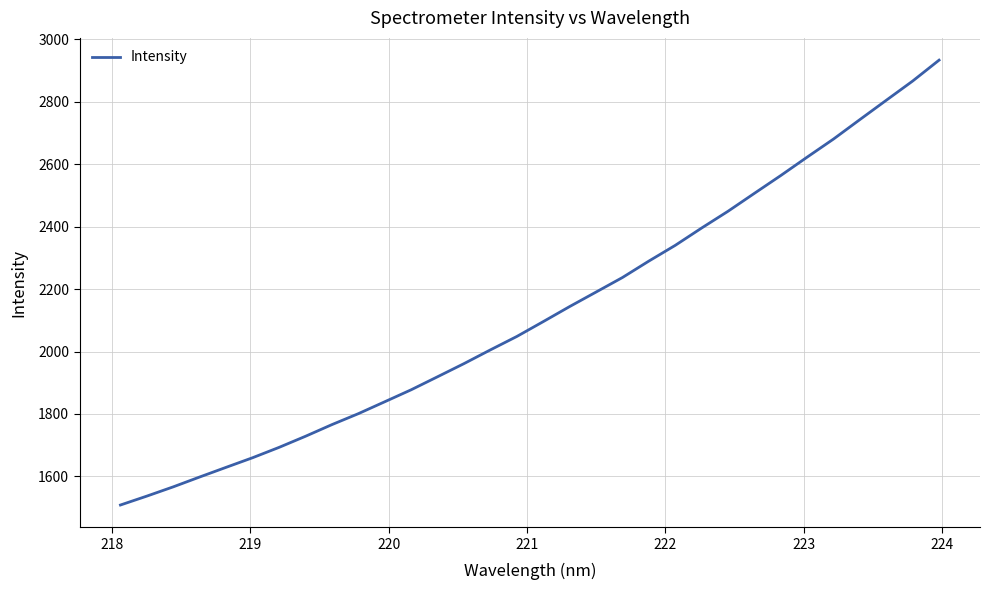

What is the minimum value shown in the chart?

1508.2